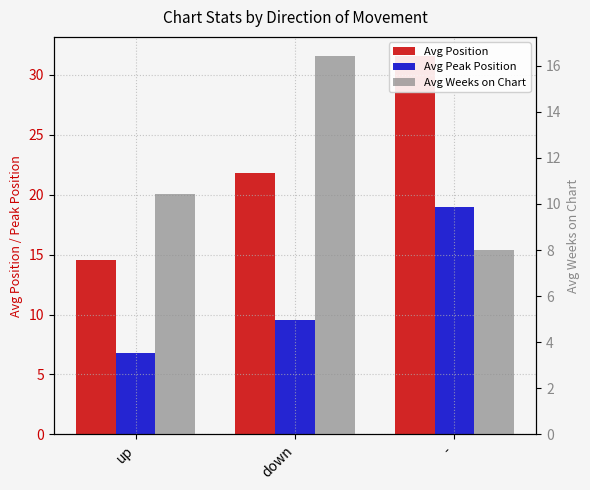

What is the difference between the second highest and minimum values in the Avg Position series?

7.2